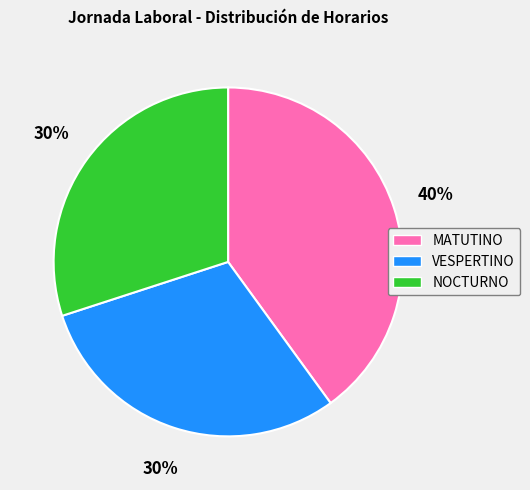

Count the number of slices in the pie.

3